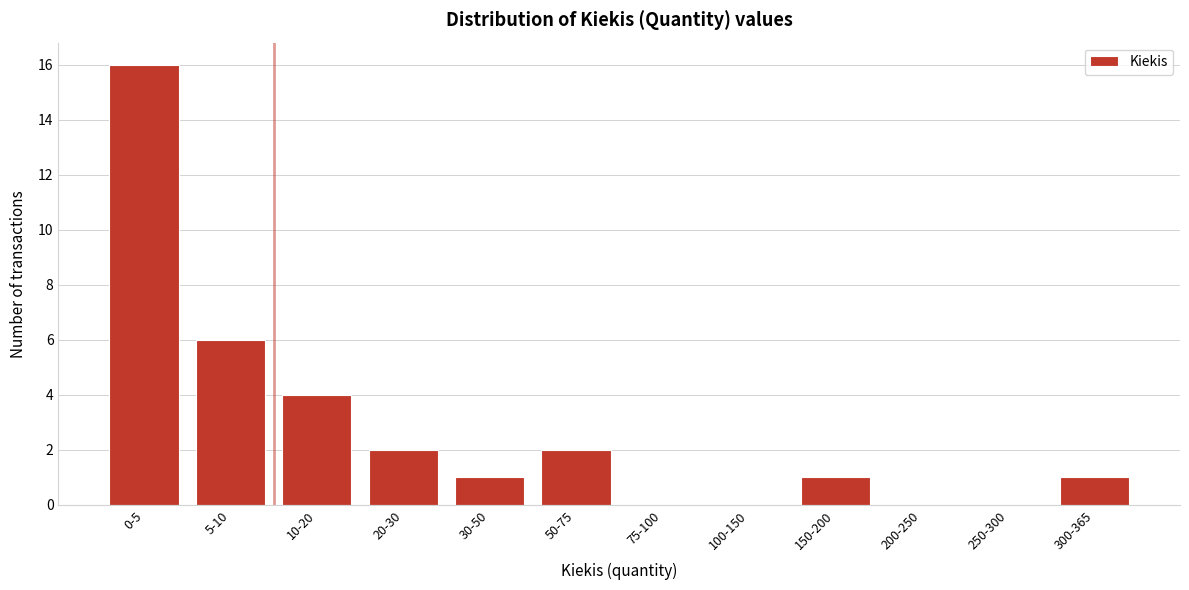

Reading right to left, list all the values displayed in this chart.

300-365=1	250-300=0	200-250=0	150-200=1	100-150=0	75-100=0	50-75=2	30-50=1	20-30=2	10-20=4	5-10=6	0-5=16